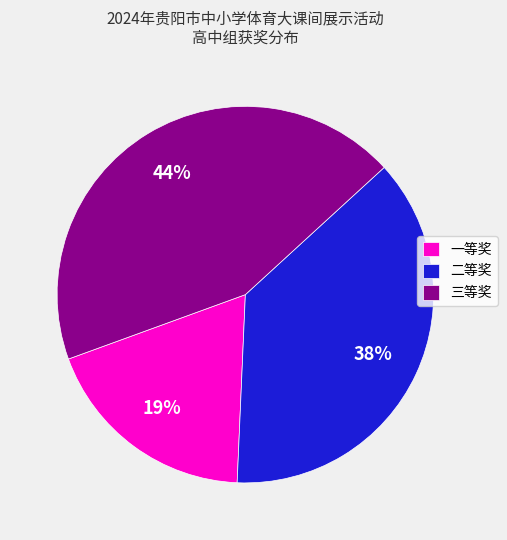

Combined, do 一等奖 and 三等奖 account for over 50%?

Yes